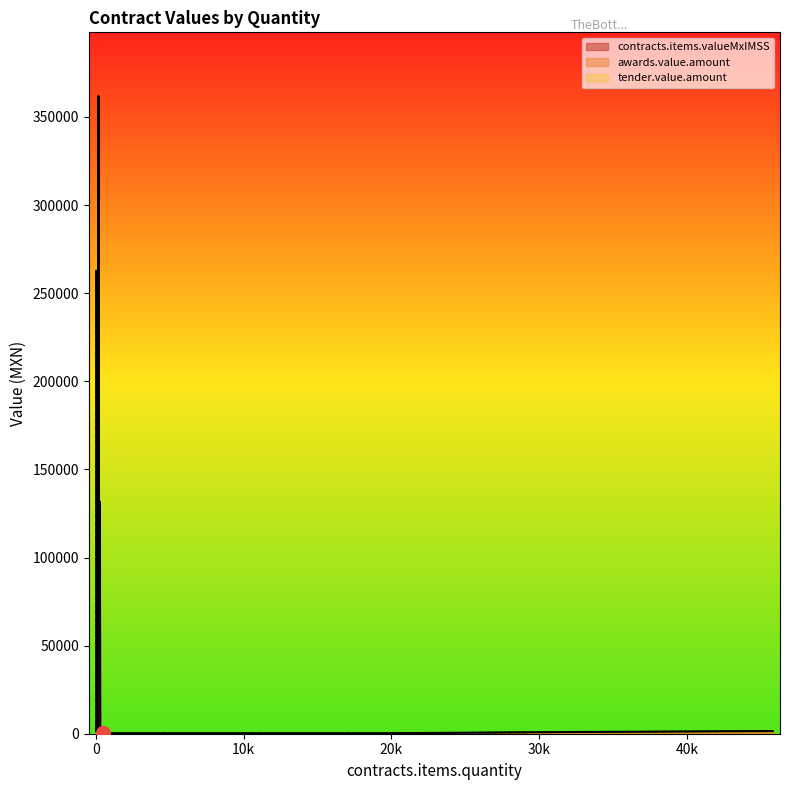

Between 80 and 30, which is larger?

30